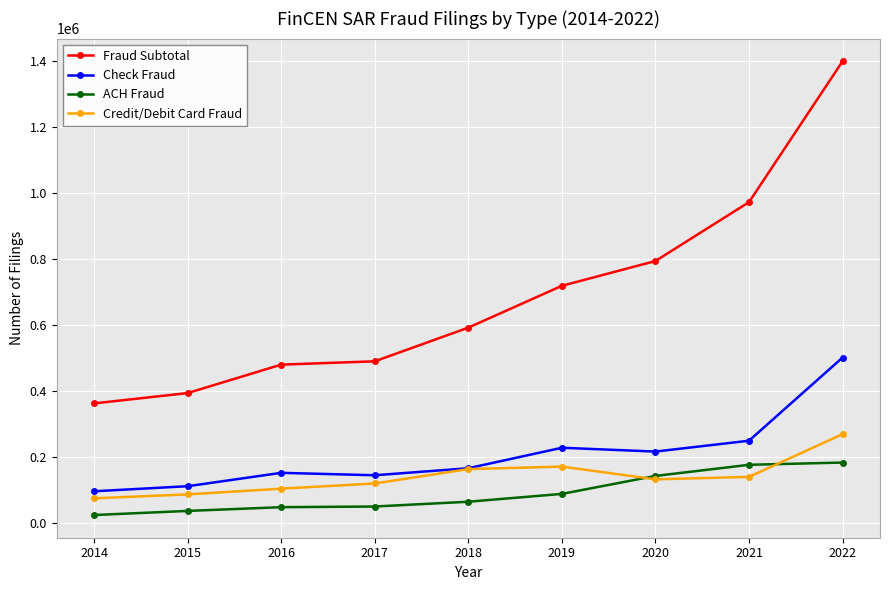

Which series changed the most between 2017 and 2021?

Fraud Subtotal